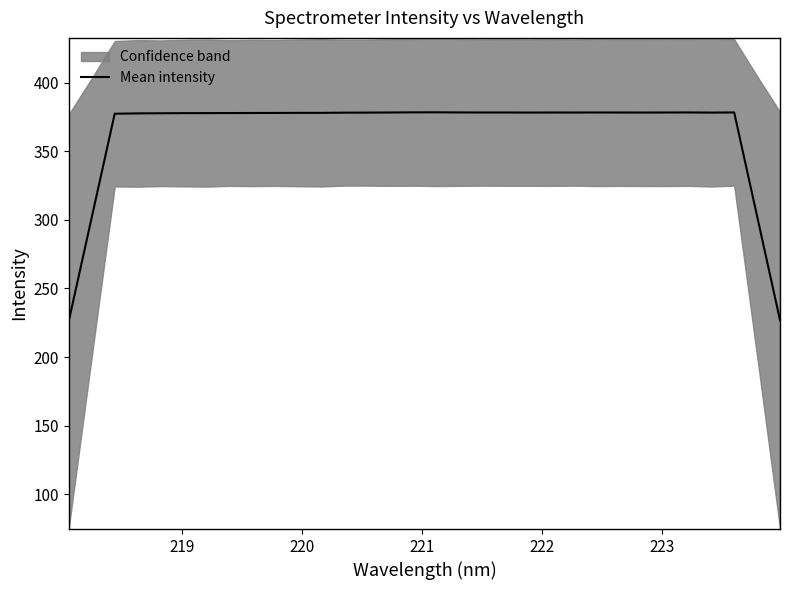

How many values are below 378?

14